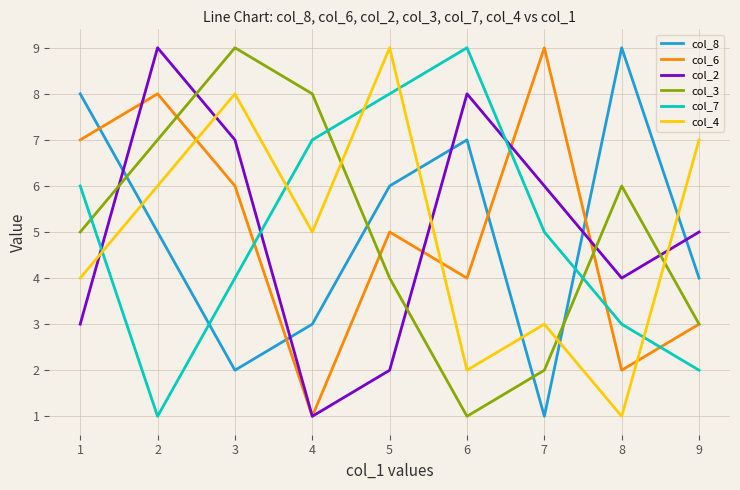

Where do col_2 and col_3 first cross each other?

1 and 2